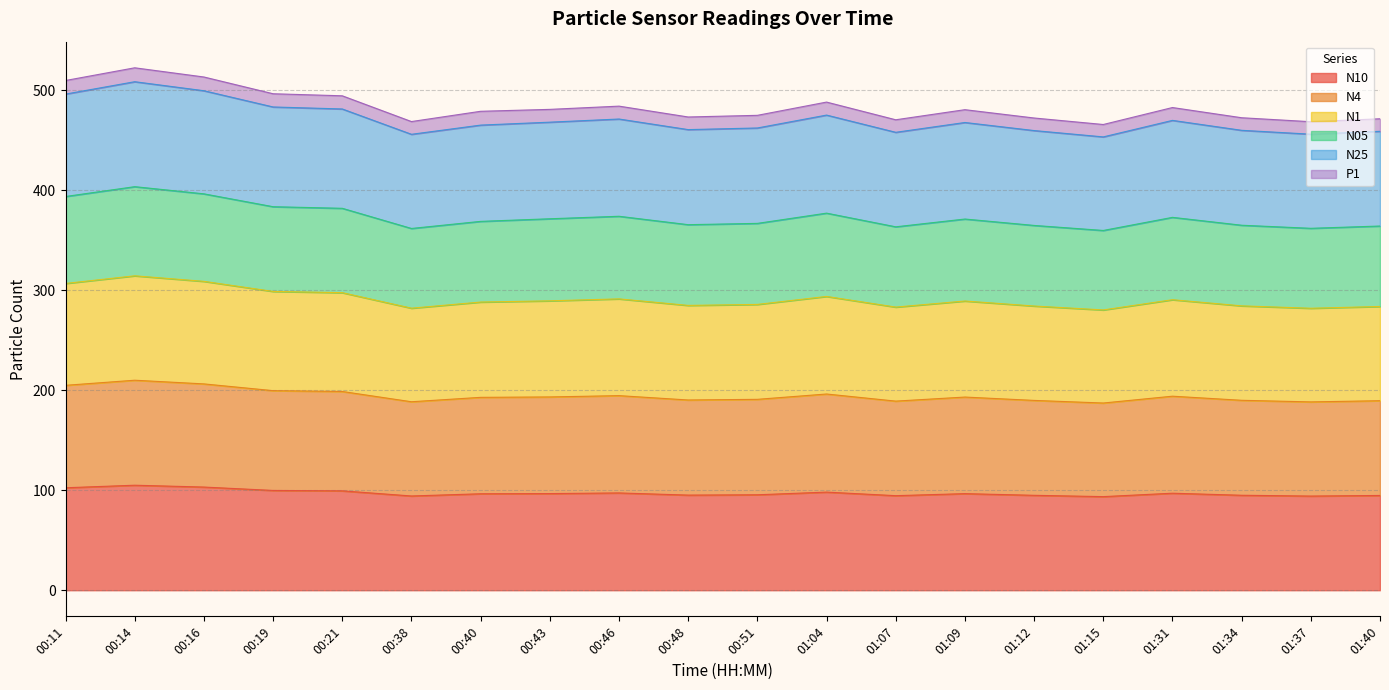

What is the total value across all series at 00:14?

522.2